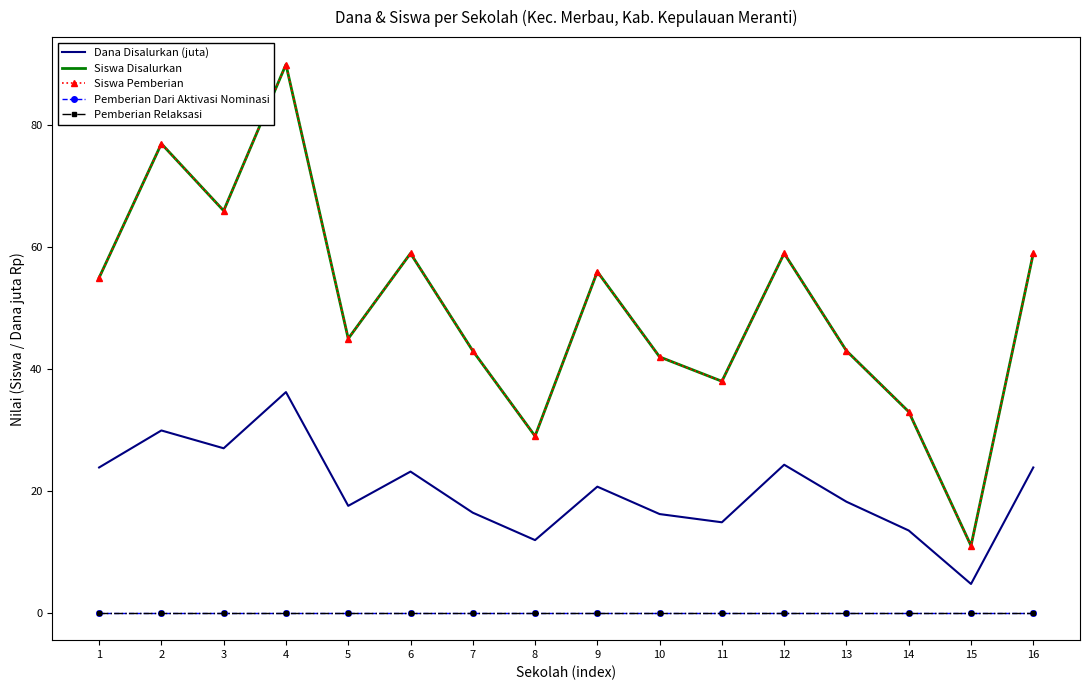

How many categories are shown in the chart?

16